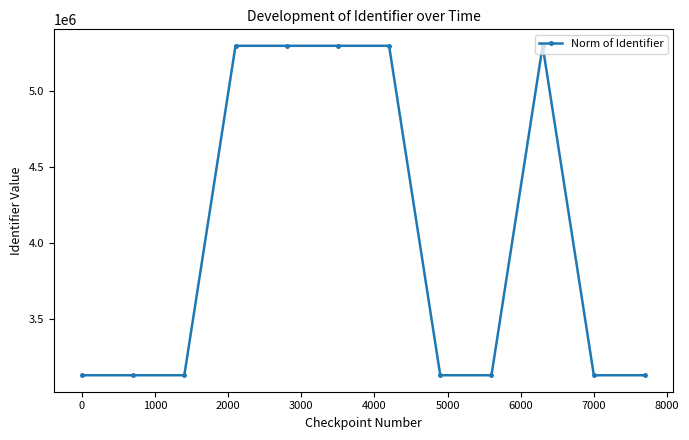

What is the greatest value displayed?

5296008